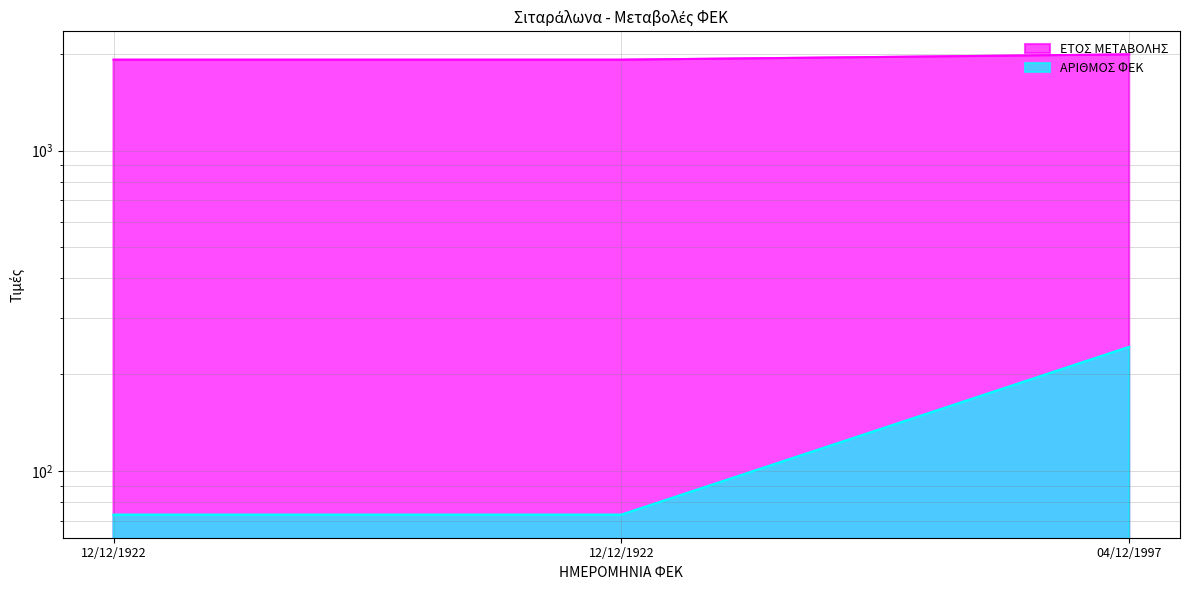

At which category is the sum across all series the highest?

04/12/1997